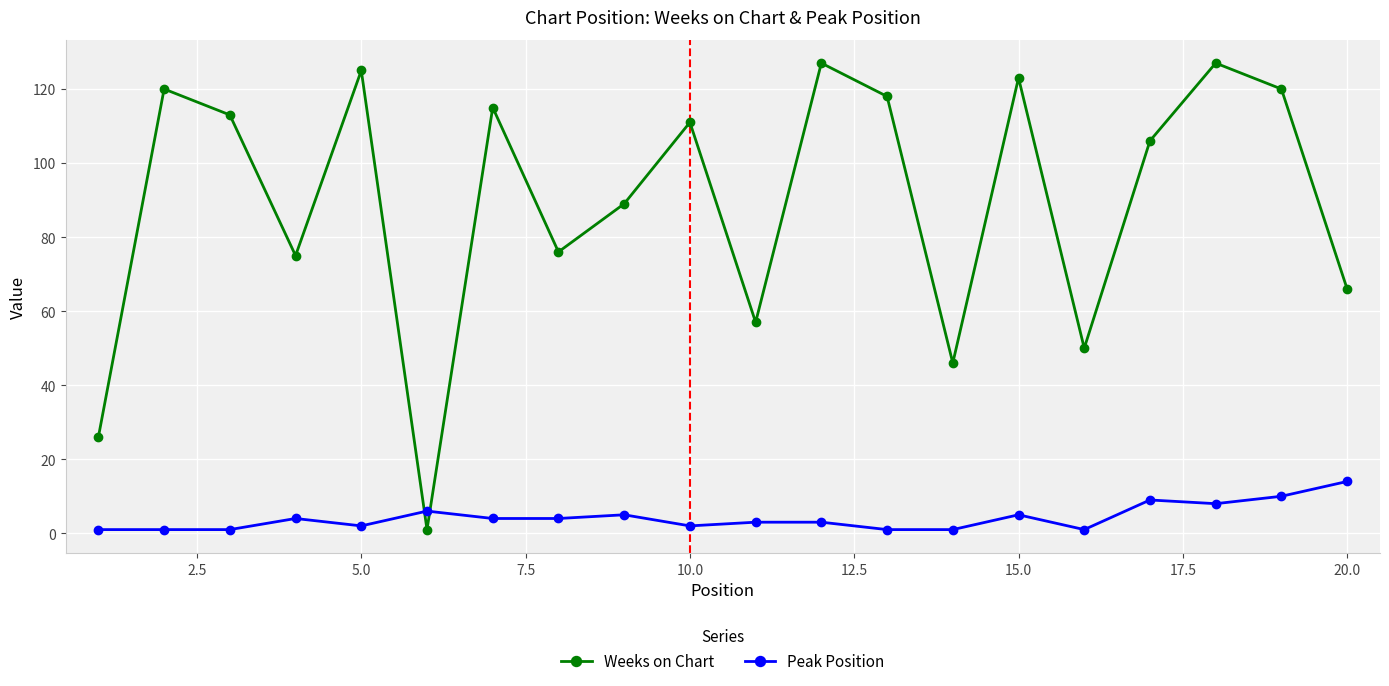

Rank the series by their average value, from lowest to highest.

Peak Position, Weeks on Chart